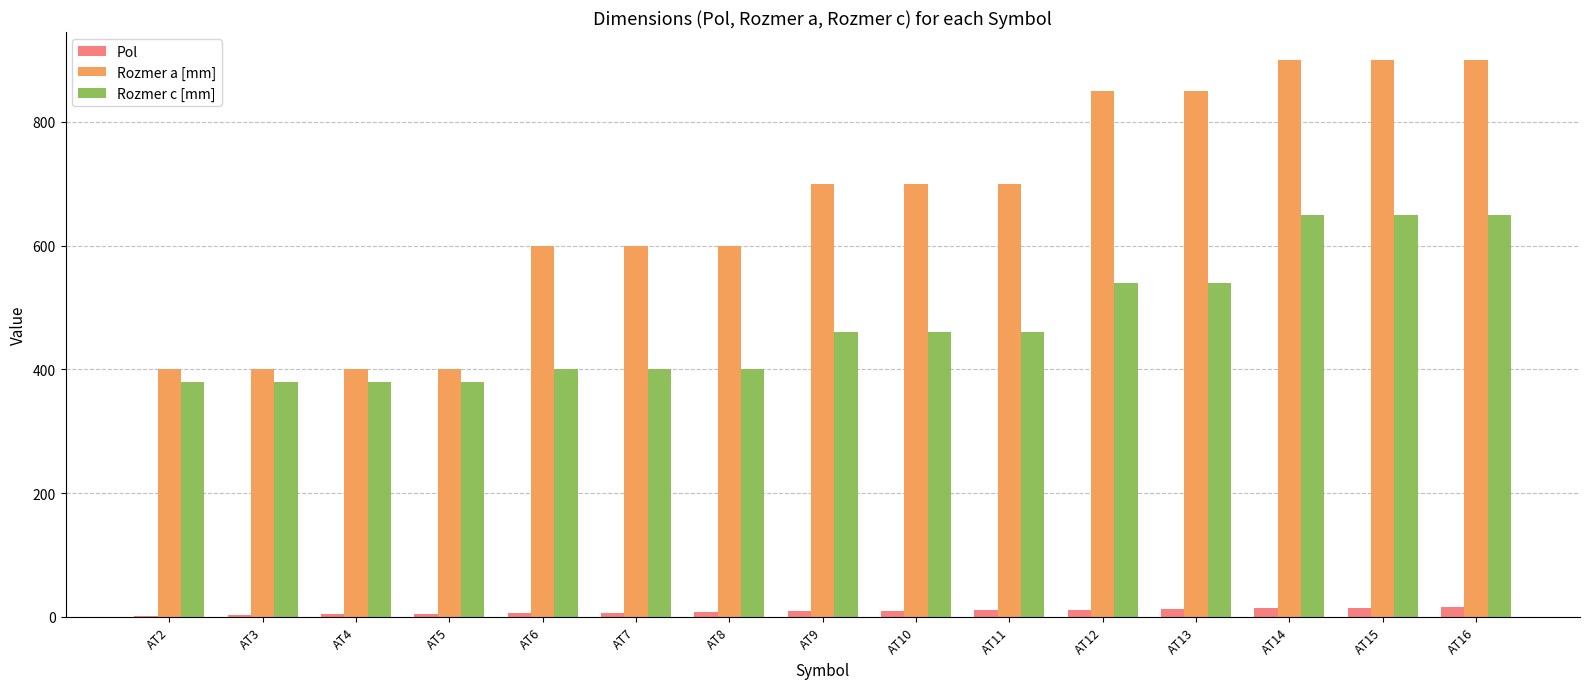

What is the difference between the Pol values at AT13 and AT5?

8